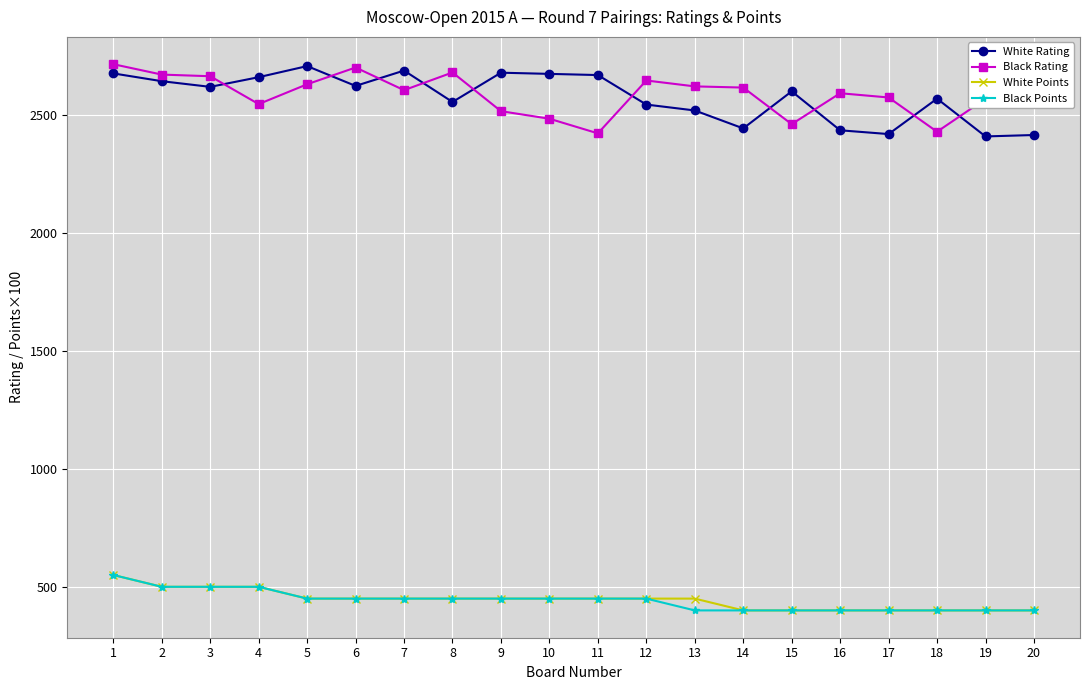

What is the difference between the highest and lowest values at 12?

2195